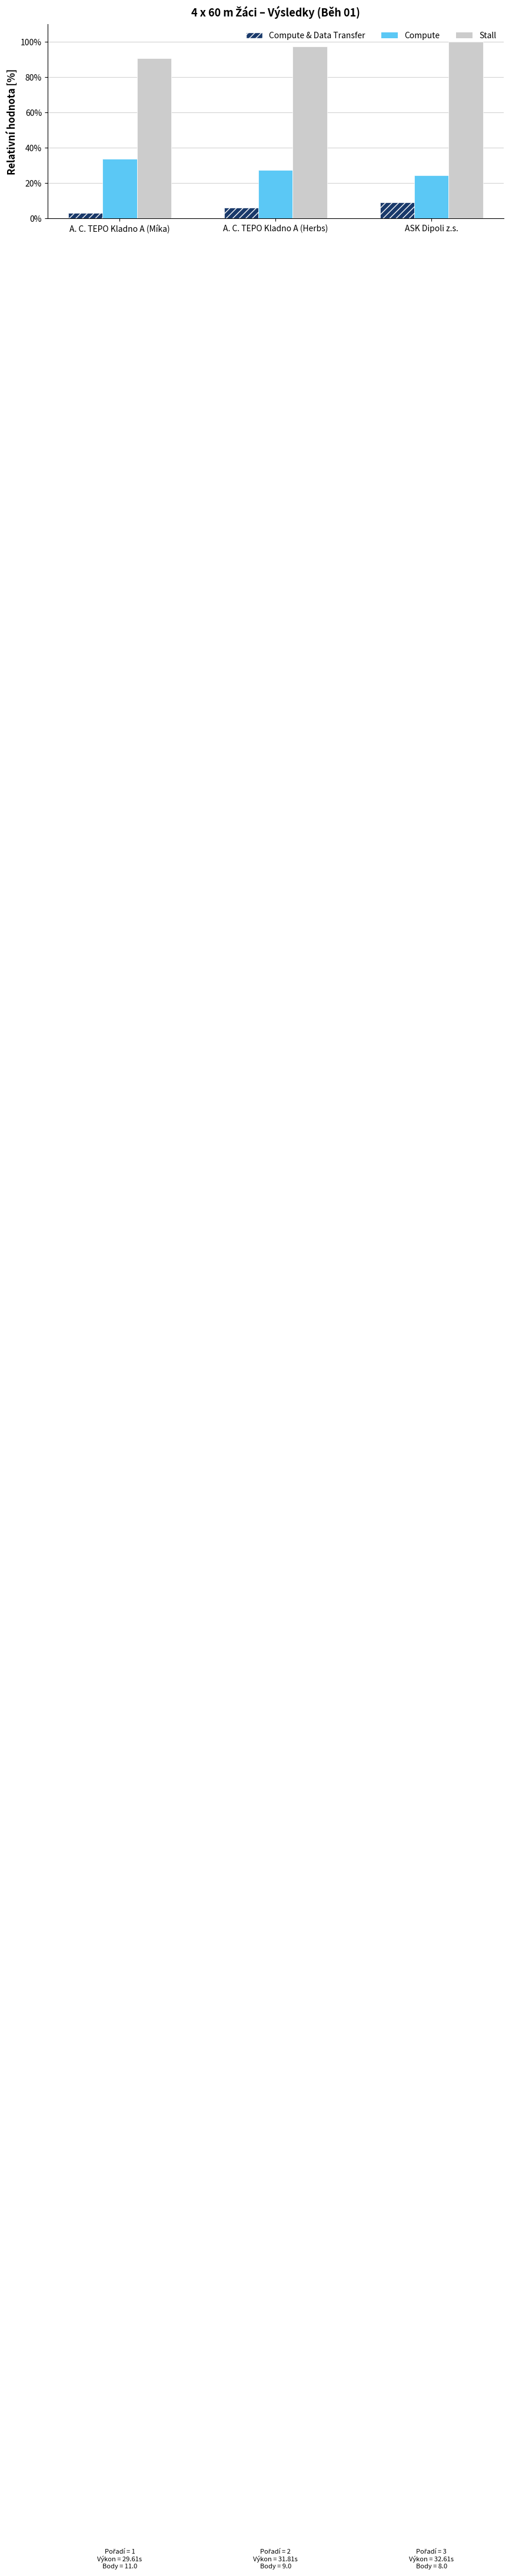

What position from the left is A. C. TEPO Kladno A (Míka)?

1